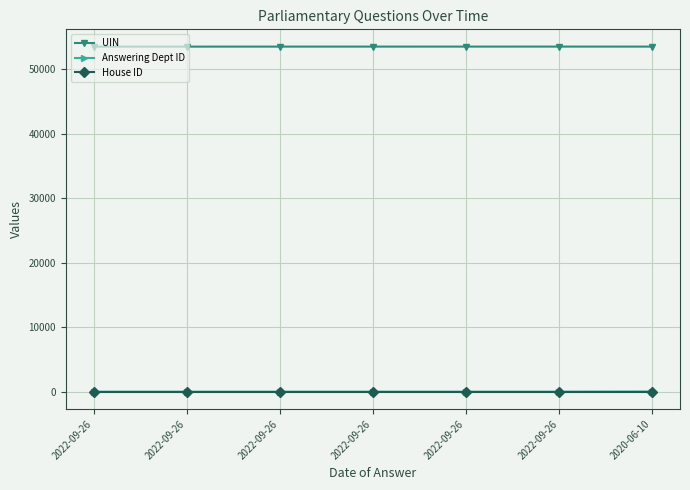

What is the value of the Answering Dept ID point at the 1st from the left?

1